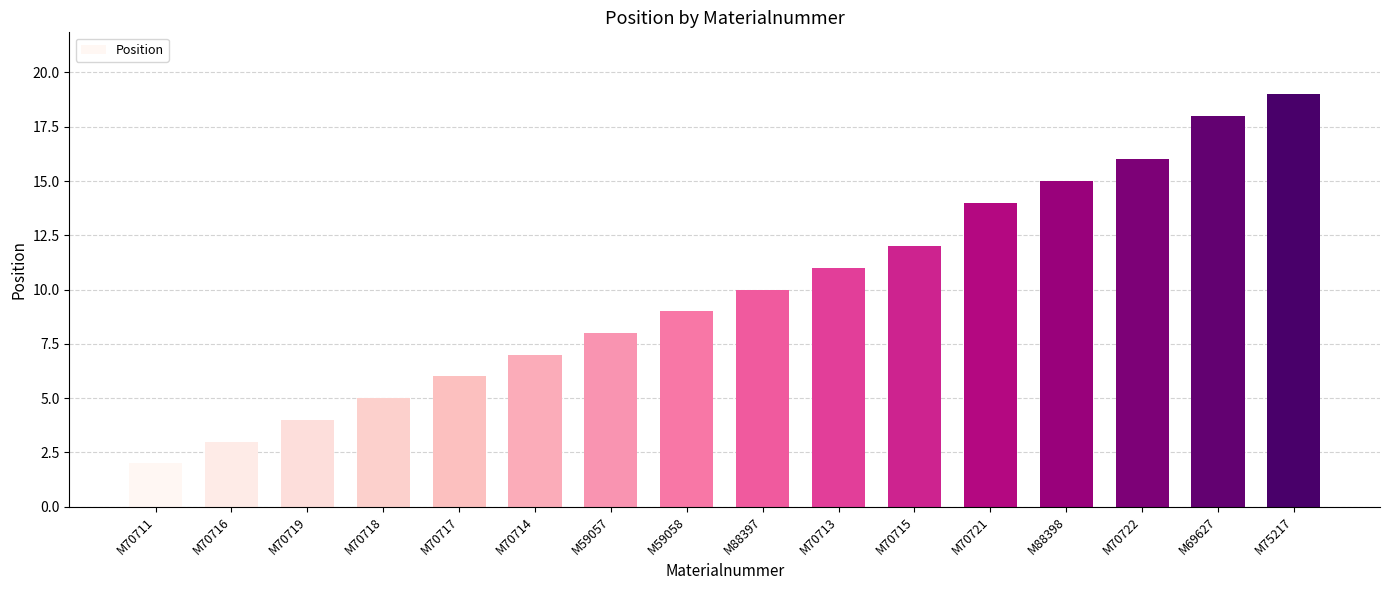

List the labels in order of value, smallest first.

M70711, M70716, M70719, M70718, M70717, M70714, M59057, M59058, M88397, M70713, M70715, M70721, M88398, M70722, M69627, M75217